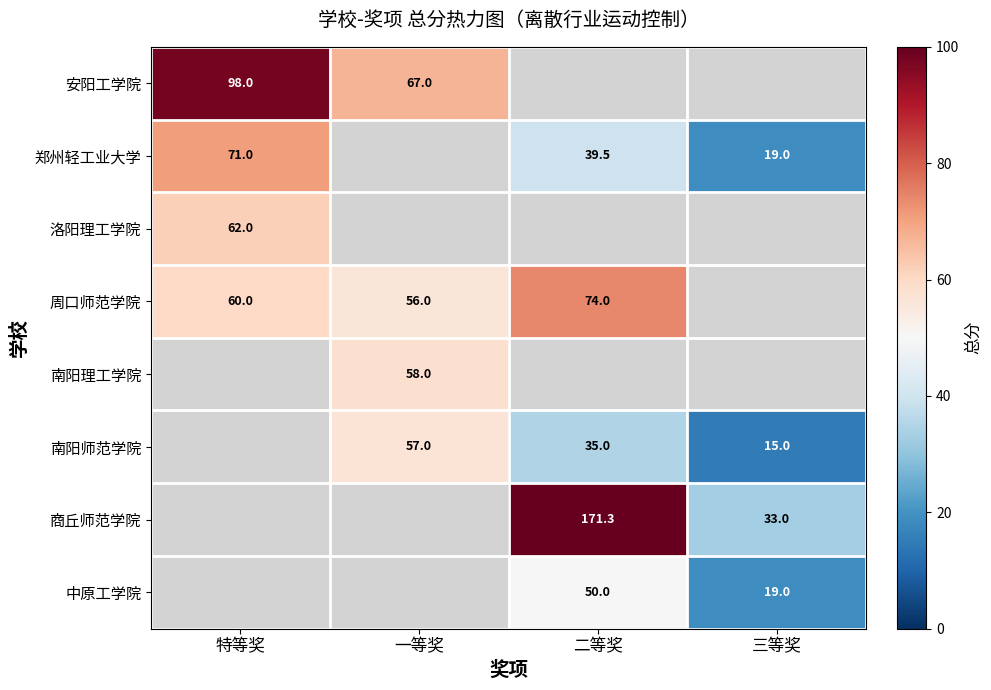

The 南阳师范学院 series shows 9.0 at 三等奖. True or false?

False